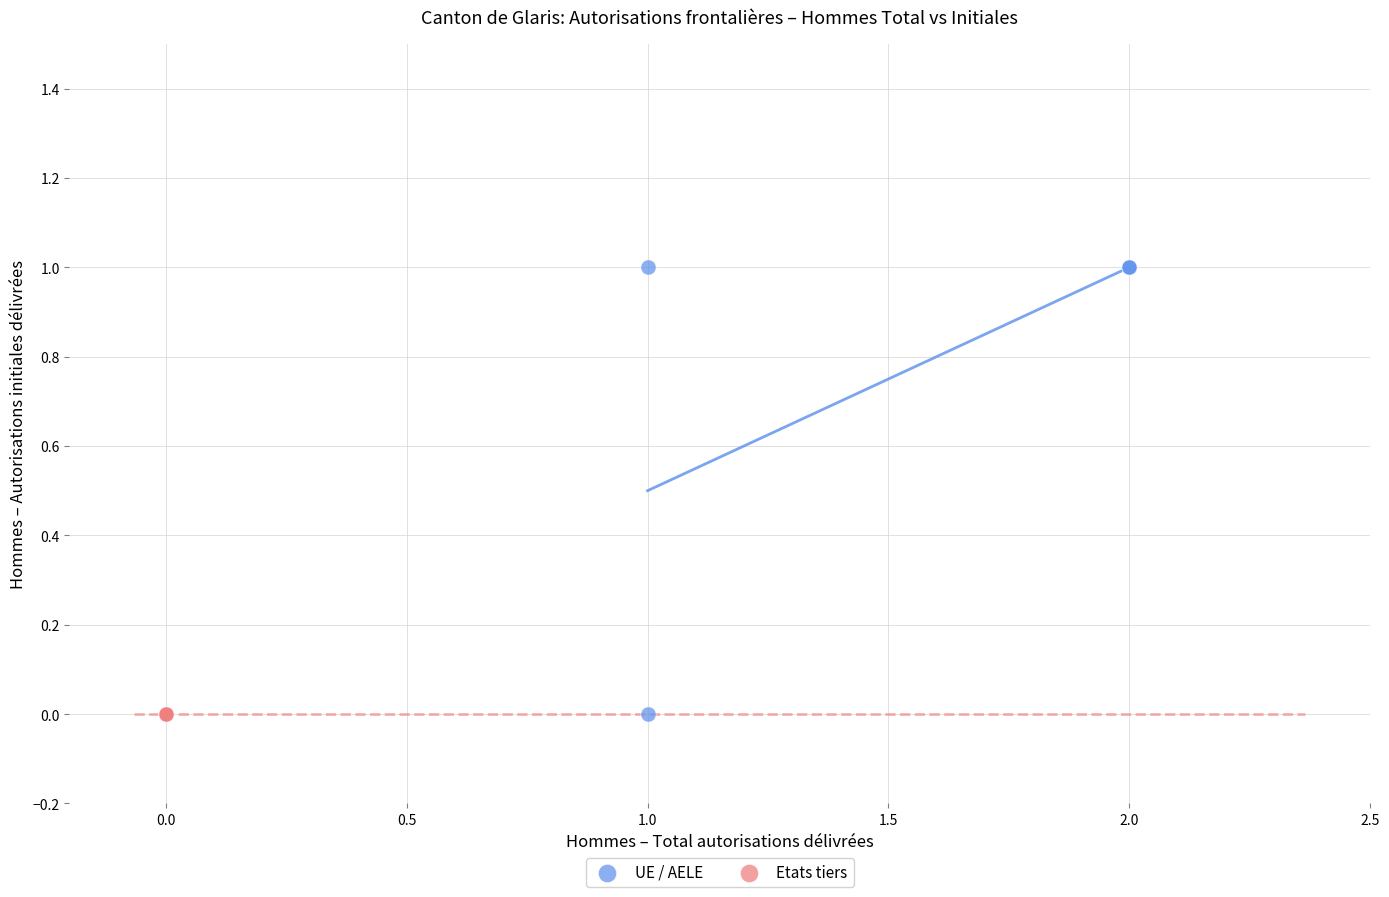

Which series reaches the maximum Y coordinate?

UE / AELE